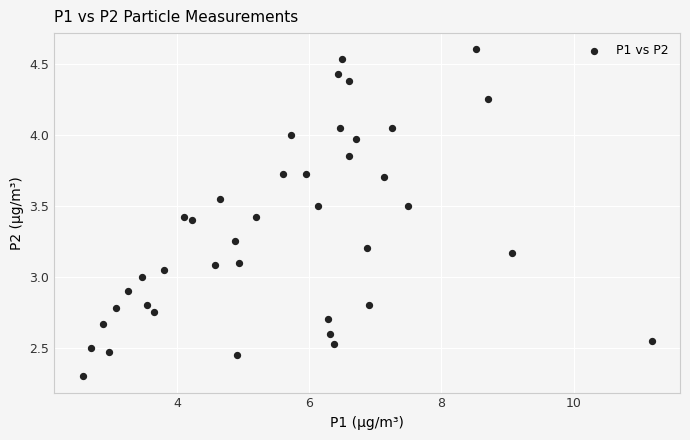

What is the range of Y values (max minus min)?

2.3